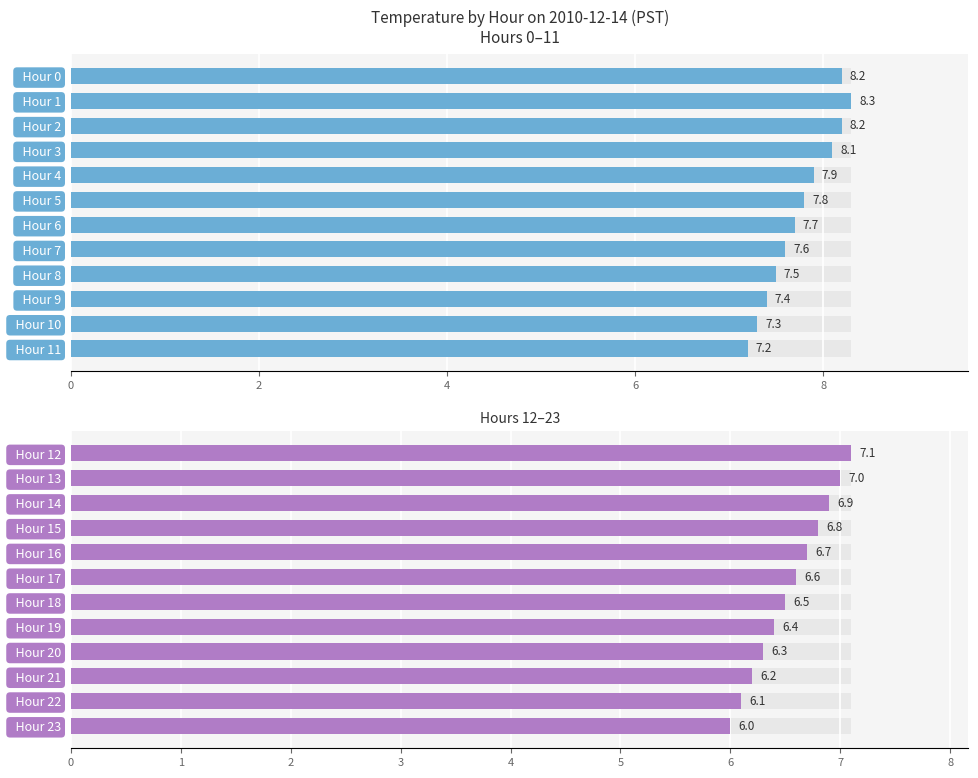

What is the value of the 10th bar from the left?

6.2